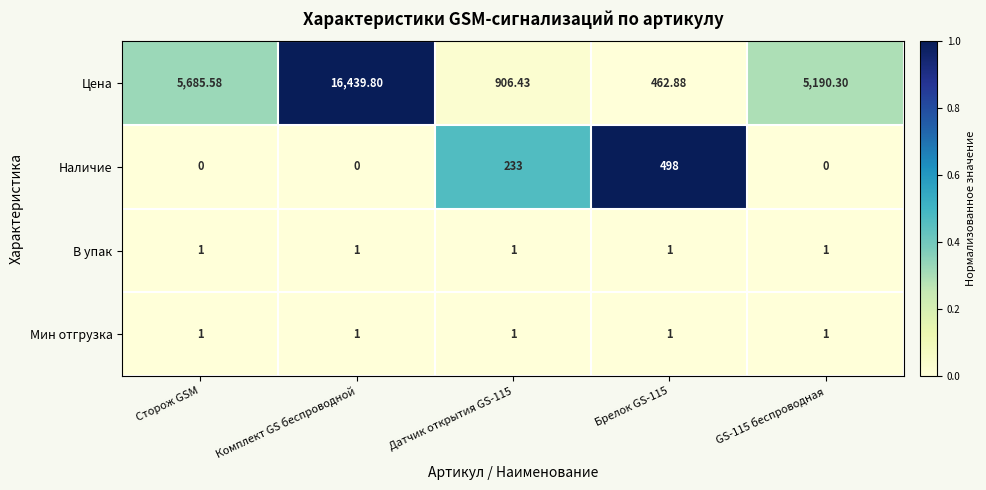

At which category is the sum across all series the highest?

Комплект GS беспроводной